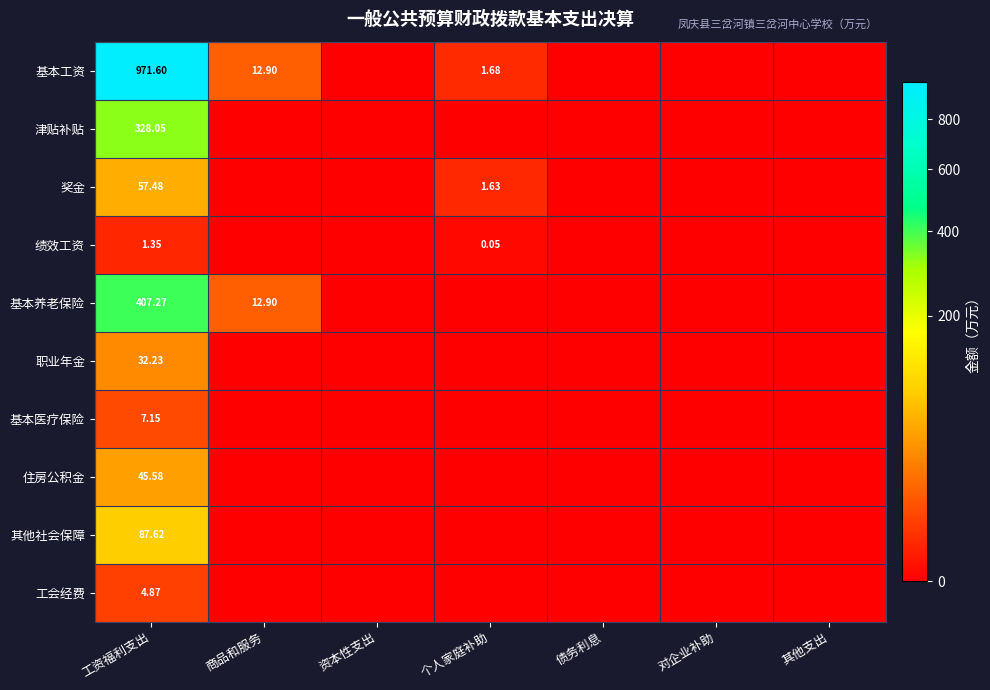

What is the maximum value for 绩效工资?

1.4